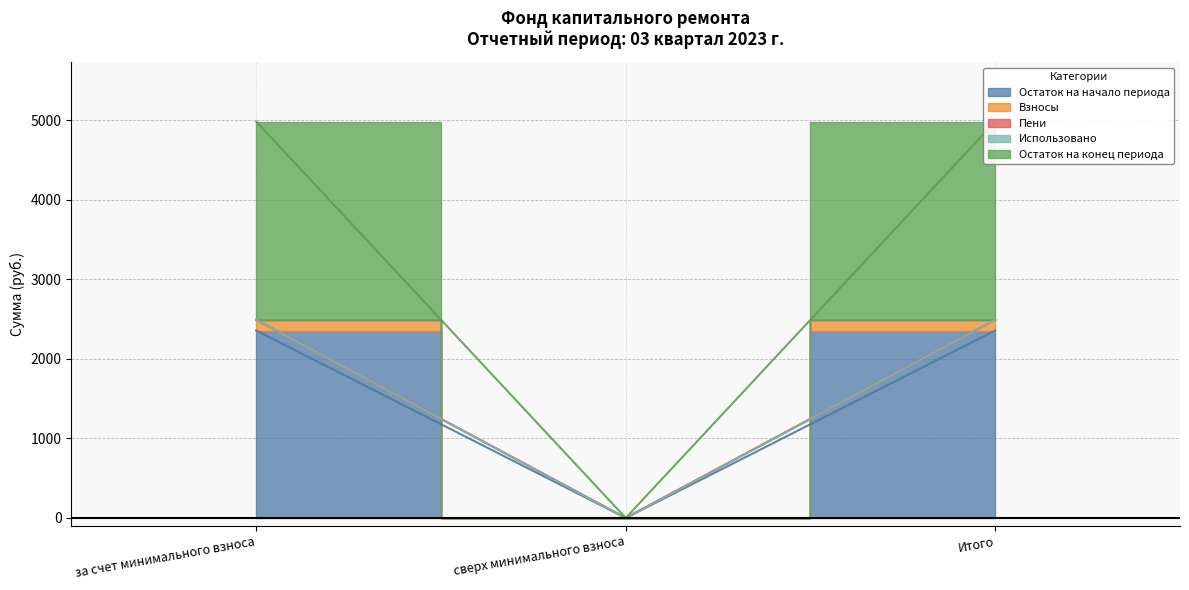

The Остаток на конец периода series shows 4136.4 at за счет минимального взноса. True or false?

False